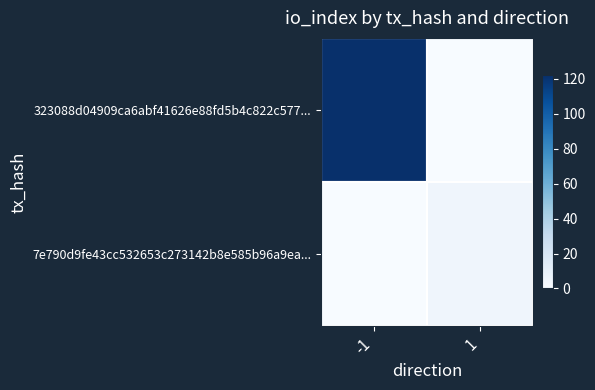

At how many categories does at least one series exceed 4?

2